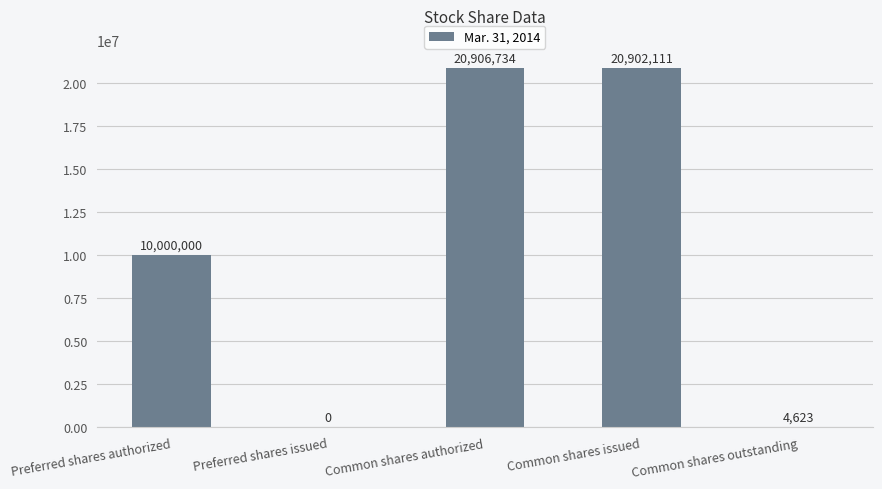

What is the ratio of the value at Common shares issued to the value at Common shares outstanding?

4521.3